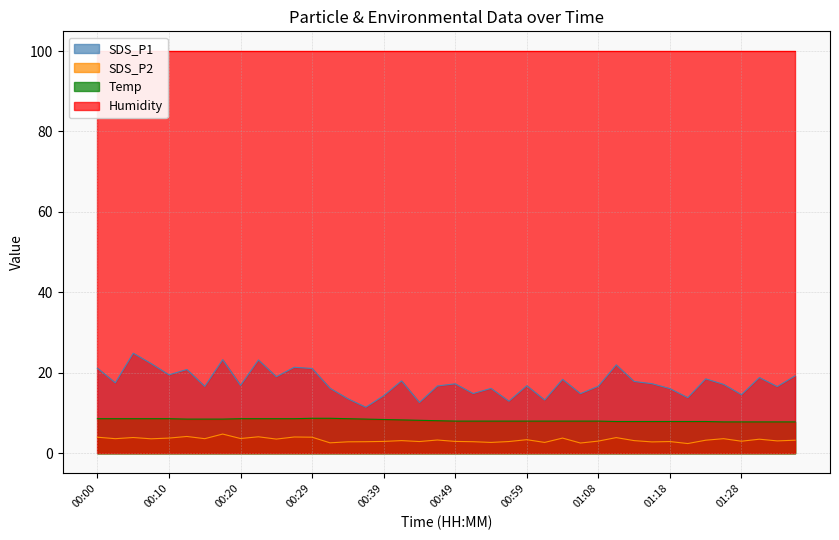

True or false: SDS_P1 and Temp cross at least once.

False